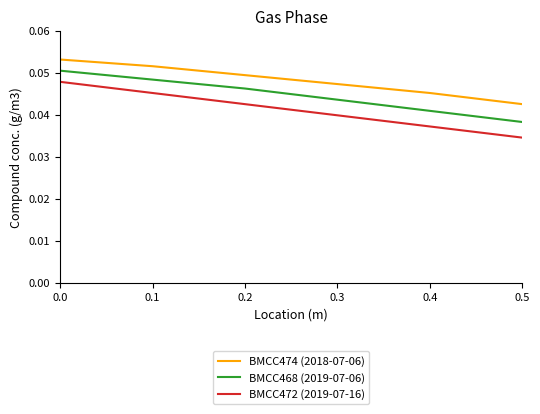

Where is BMCC468 (2019-07-06) nearest to the value 0?

0.5